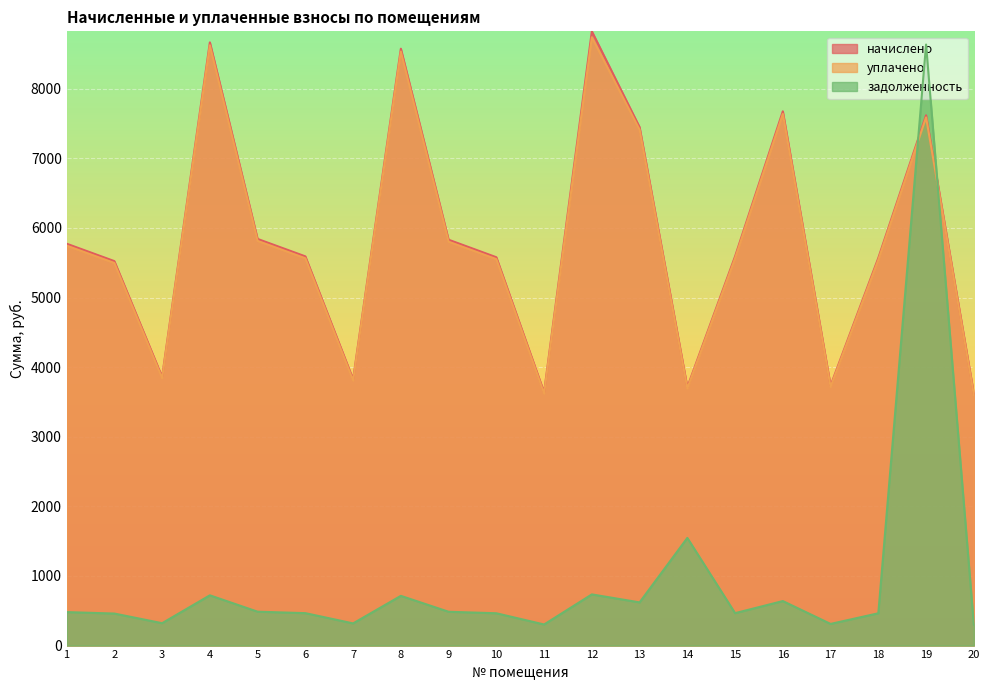

How many values in the начислено series are below 5591?

9